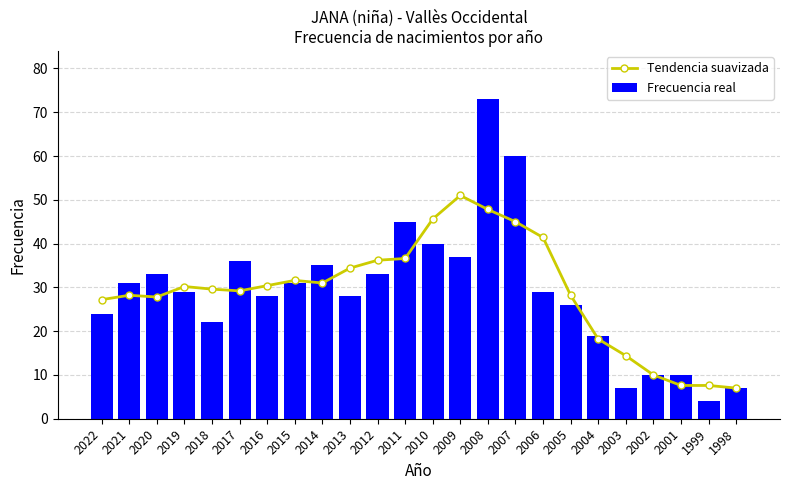

Which category has the lowest value in the Frecuencia real series?

1999